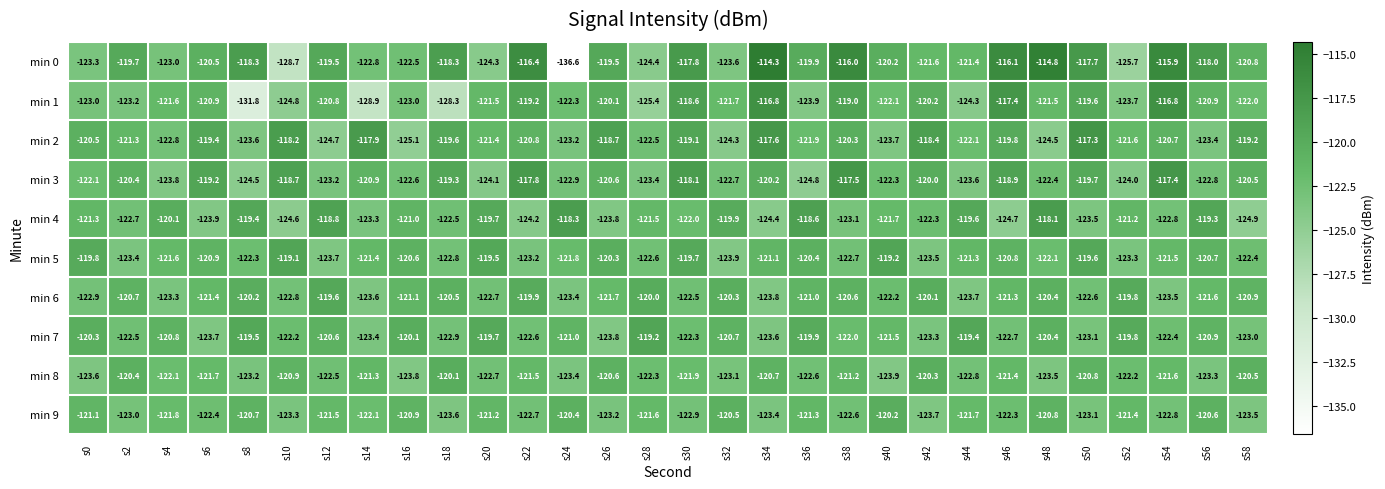

Rank the categories by min 6 value from highest to lowest.

s12, s52, s22, s28, s42, s8, s32, s48, s18, s38, s2, s58, s36, s16, s46, s6, s56, s26, s40, s30, s50, s20, s10, s0, s4, s24, s54, s14, s44, s34